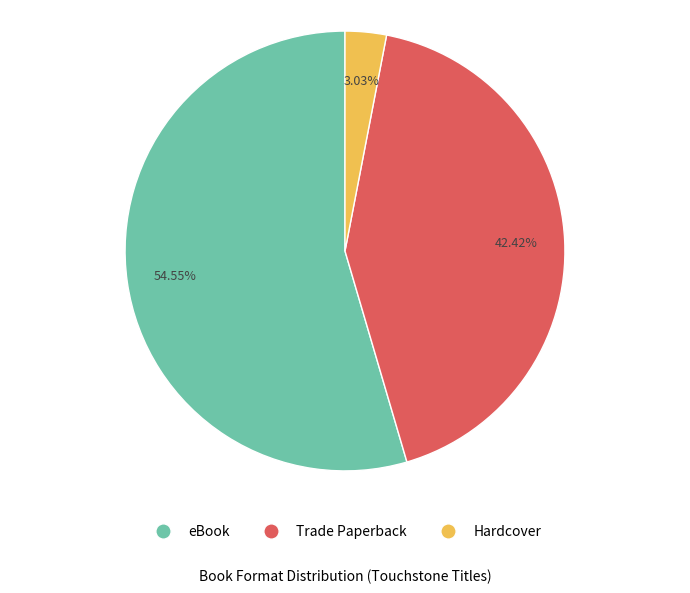

Which slice is the smallest?

Hardcover